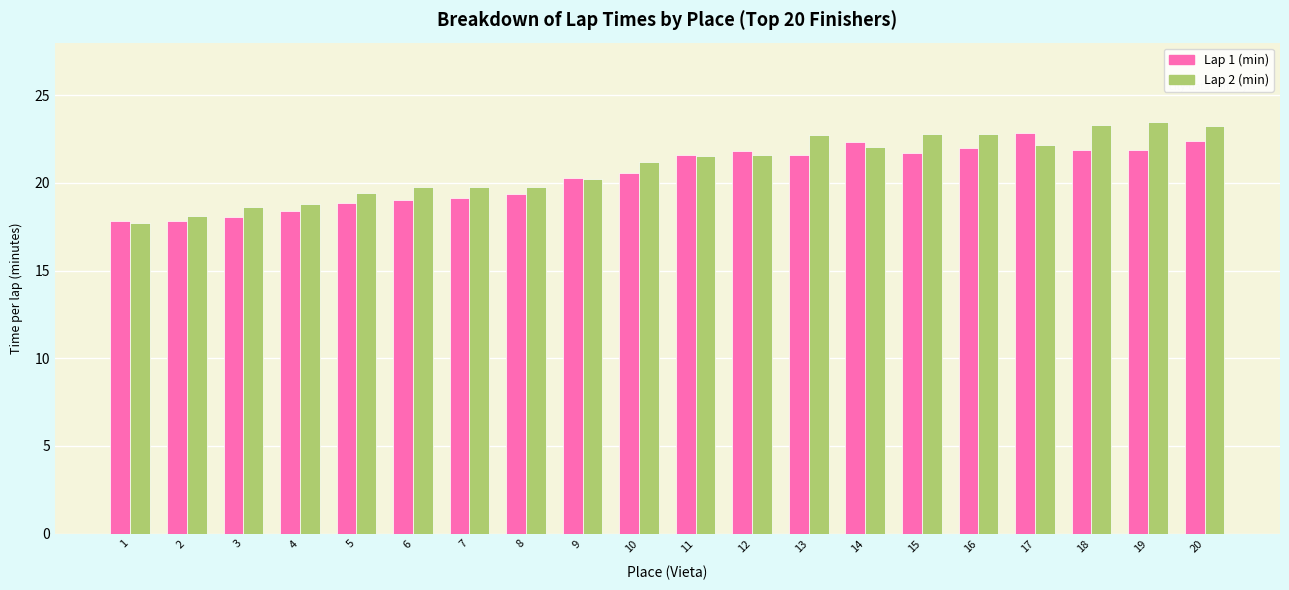

True or false: Lap 1 (min) has a value of 19.1 at 7.

True